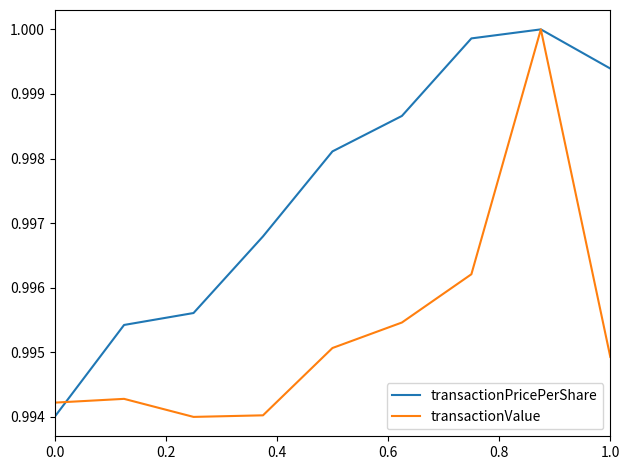

Rank the series by their average value, from lowest to highest.

transactionValue, transactionPricePerShare